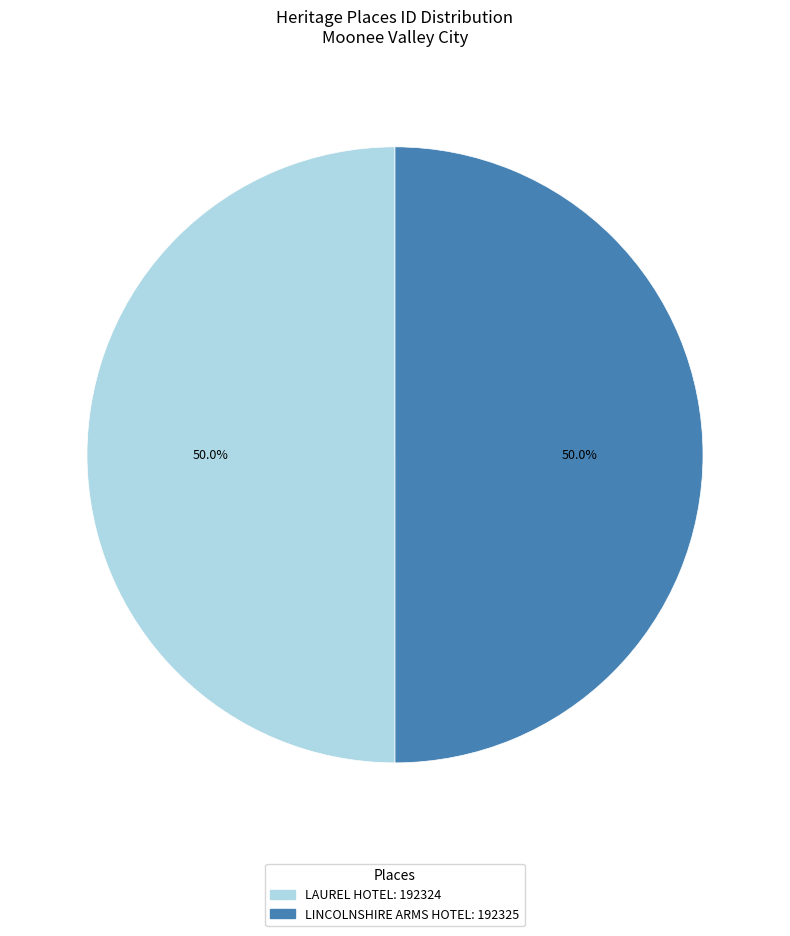

How much of the chart is everything except LAUREL HOTEL?

50.0%